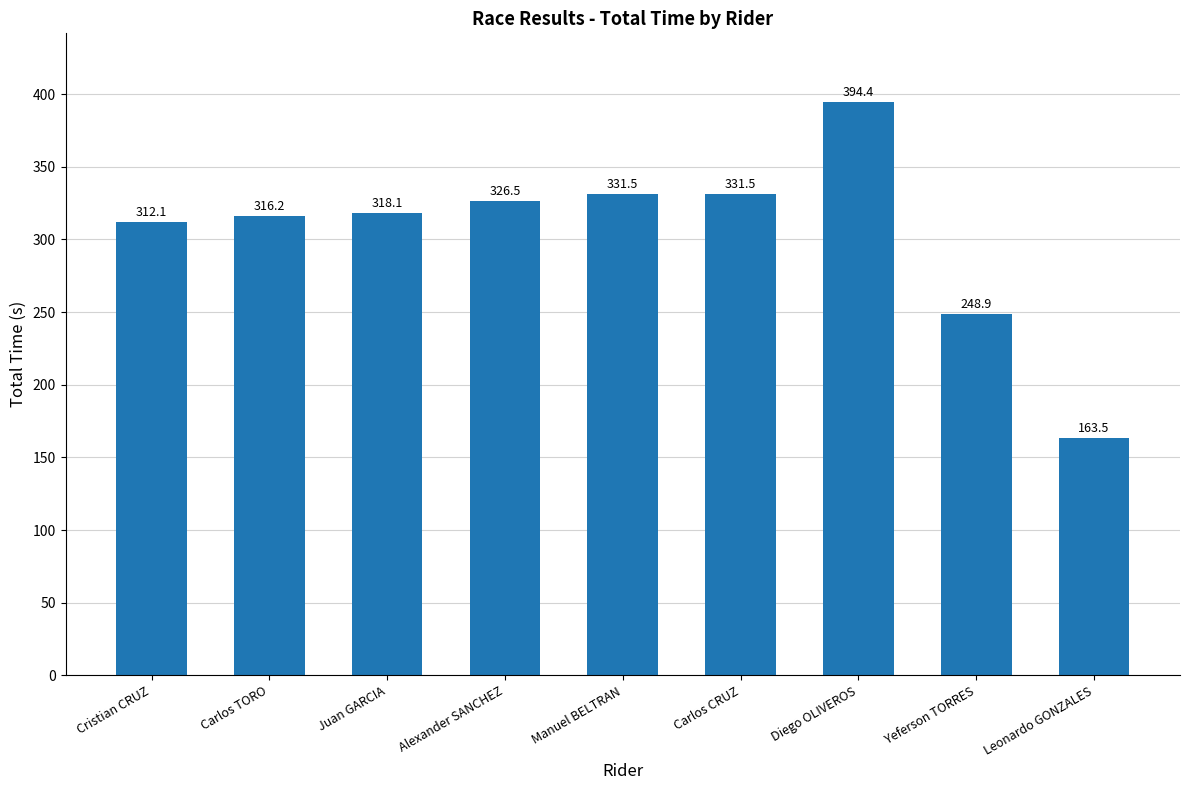

True or false: the data shows 516.4 at Carlos TORO.

False